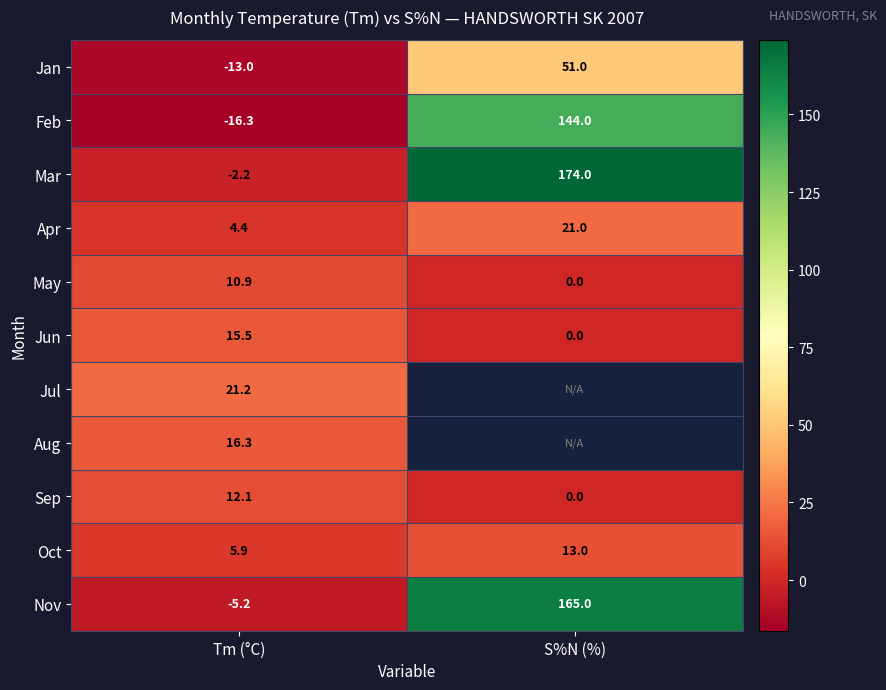

List the labels in order of Oct value, largest first.

S%N (%), Tm (°C)